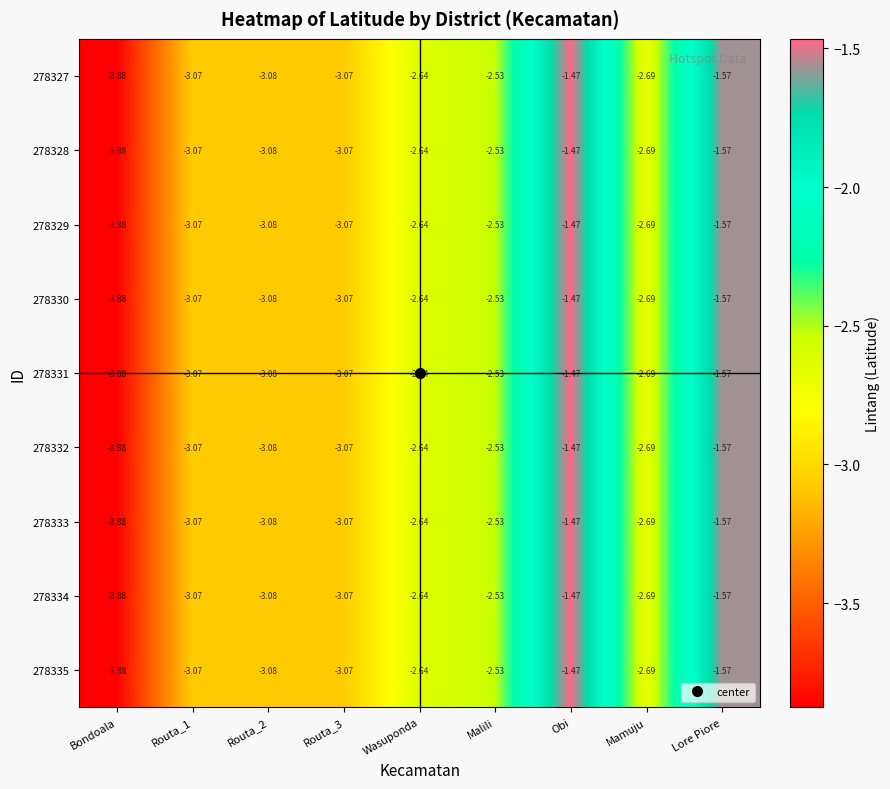

At which label does 278329 reach its minimum?

Bondoala